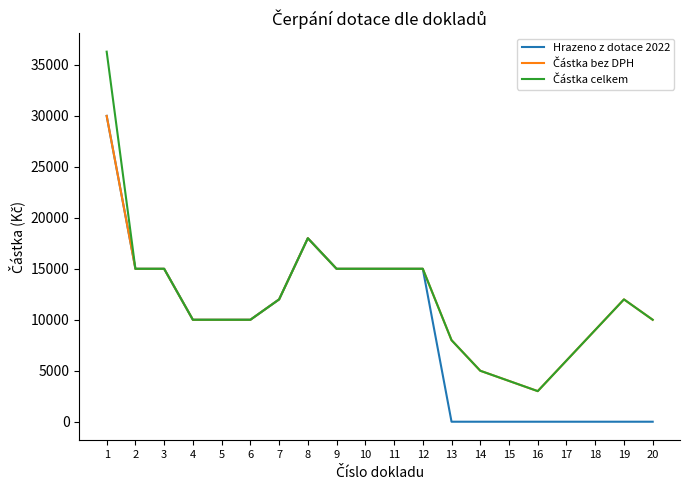

What is the highest value of the Hrazeno z dotace 2022 series?

30000